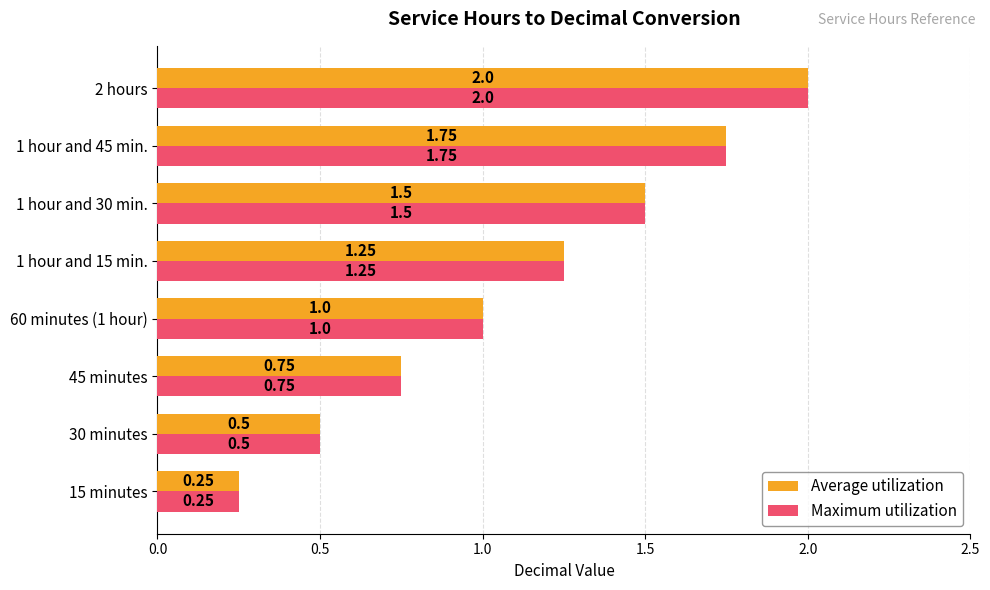

Is the value of Maximum utilization at 1 hour and 30 min. greater than the value of Average utilization at 15 minutes?

Yes